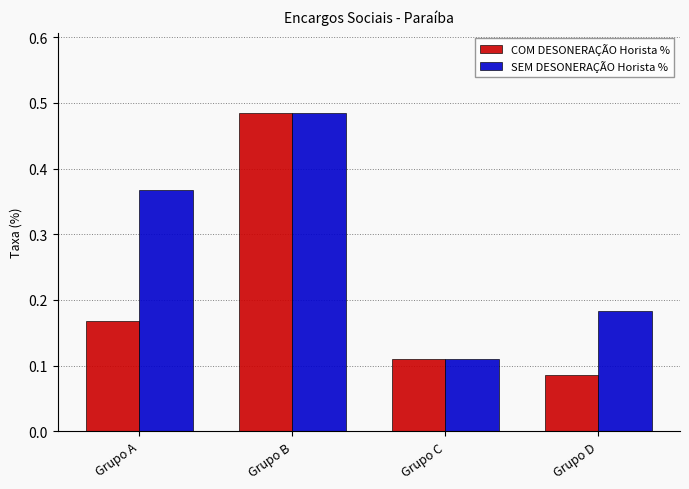

What is the average value of the SEM DESONERAÇÃO Horista % series?

0.3